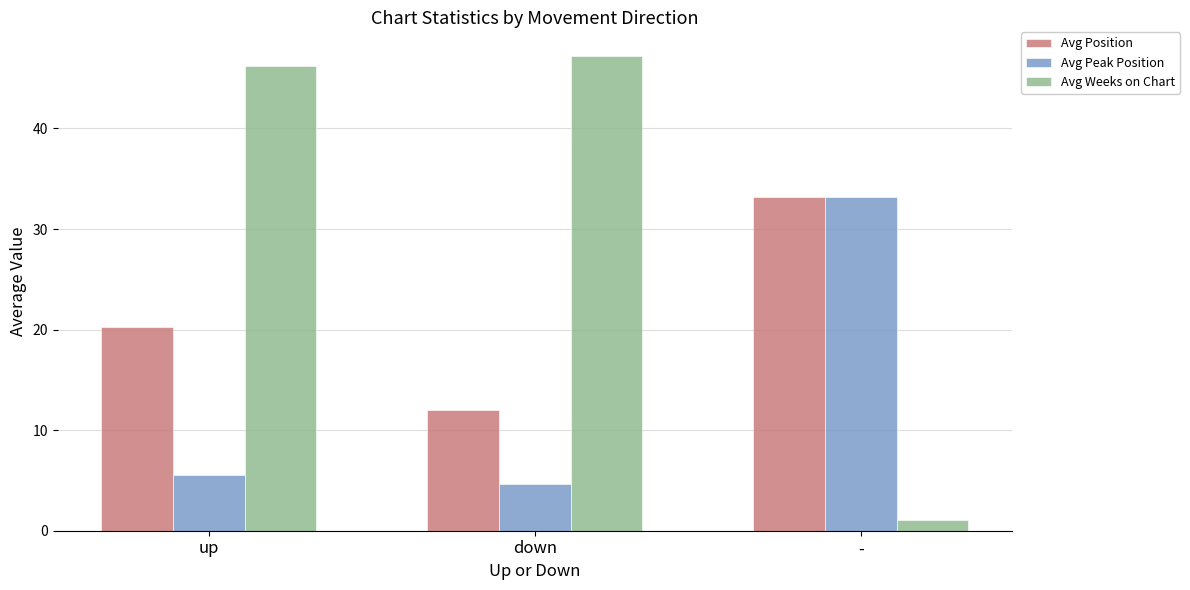

What is the label of the 2nd bar from the left?

down